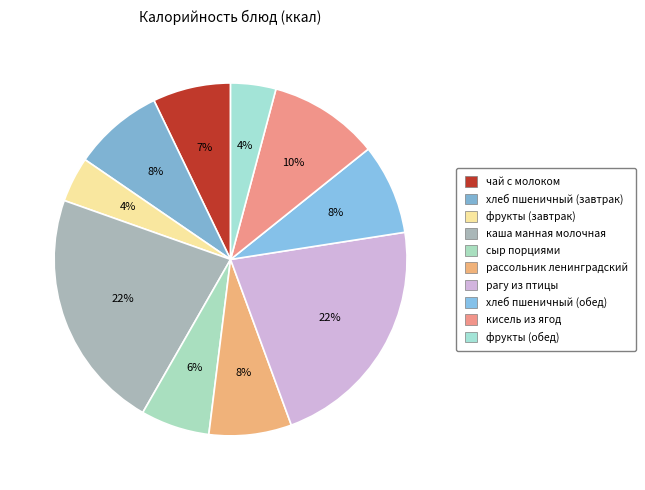

What percentage is NOT represented by хлеб пшеничный (завтрак)?

91.7%